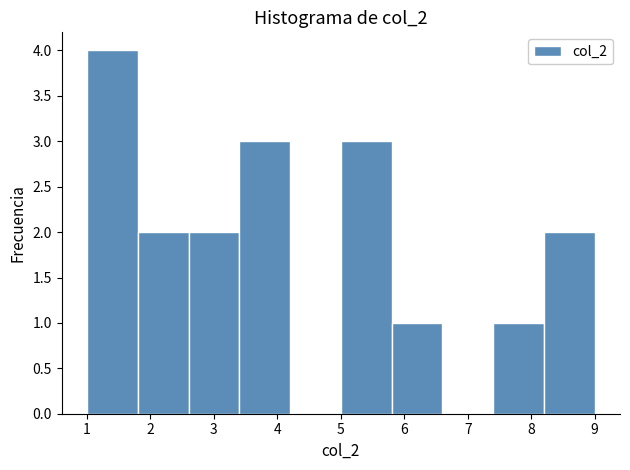

What is the height of the bar covering 7.4 to 8.2 on the x-axis? The values are not printed on the chart, so give them approximately, as read against the axis.

1